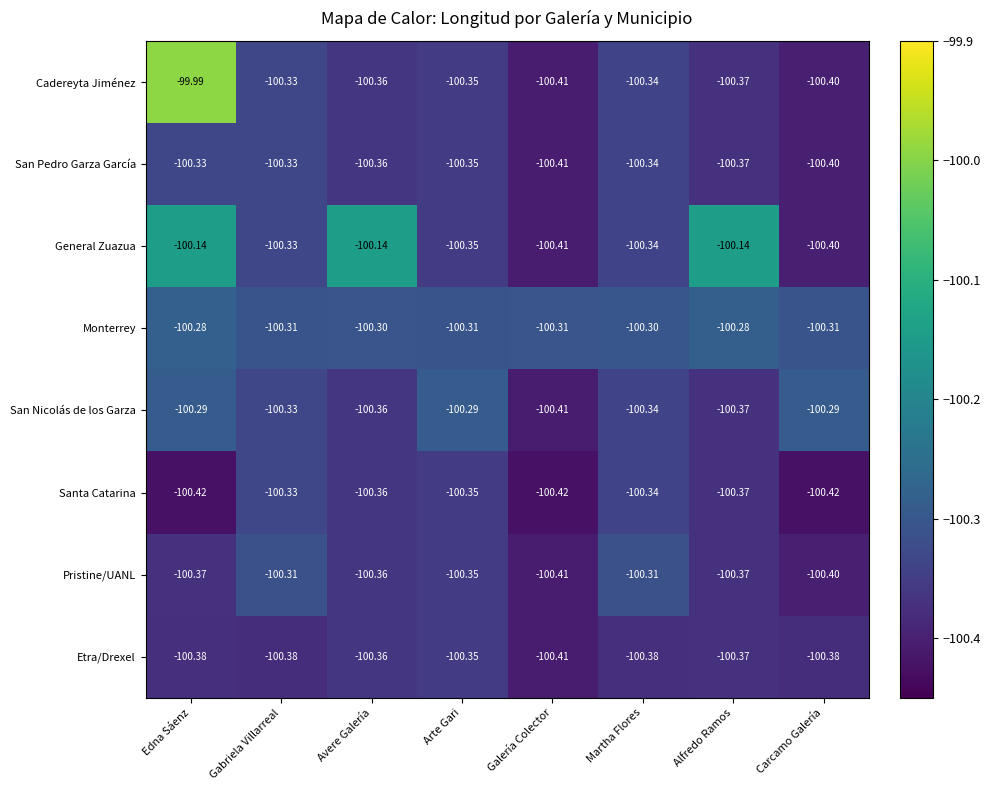

Count the number of categories in the chart.

8